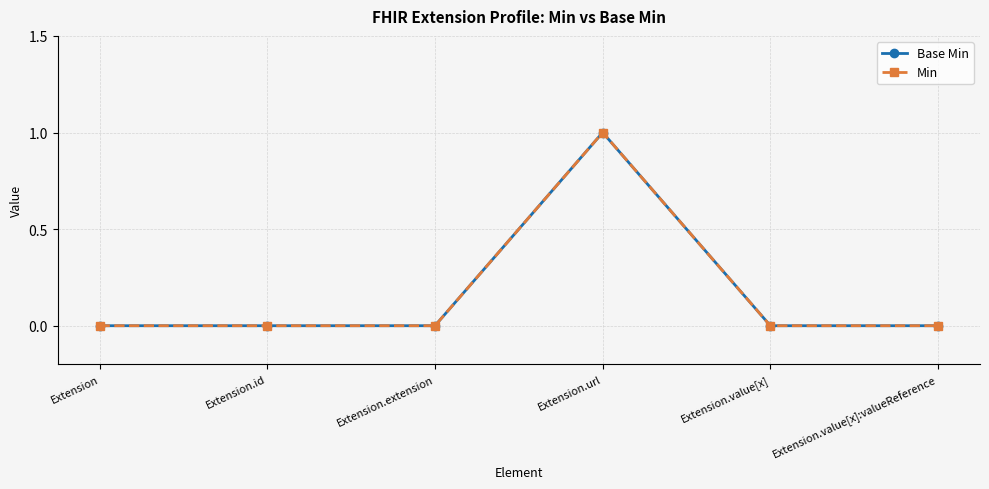

Is the value of Base Min at Extension.value[x] greater than the value of Min at Extension.url?

No